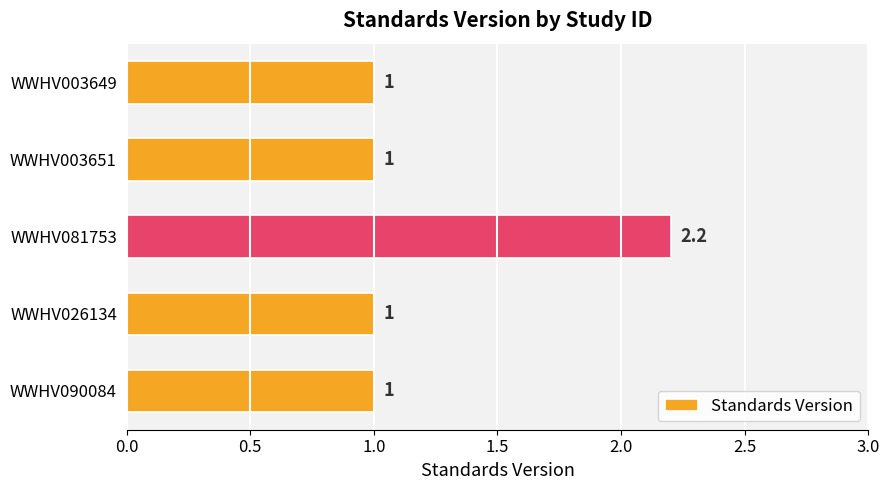

Count the number of values greater than 1.

1